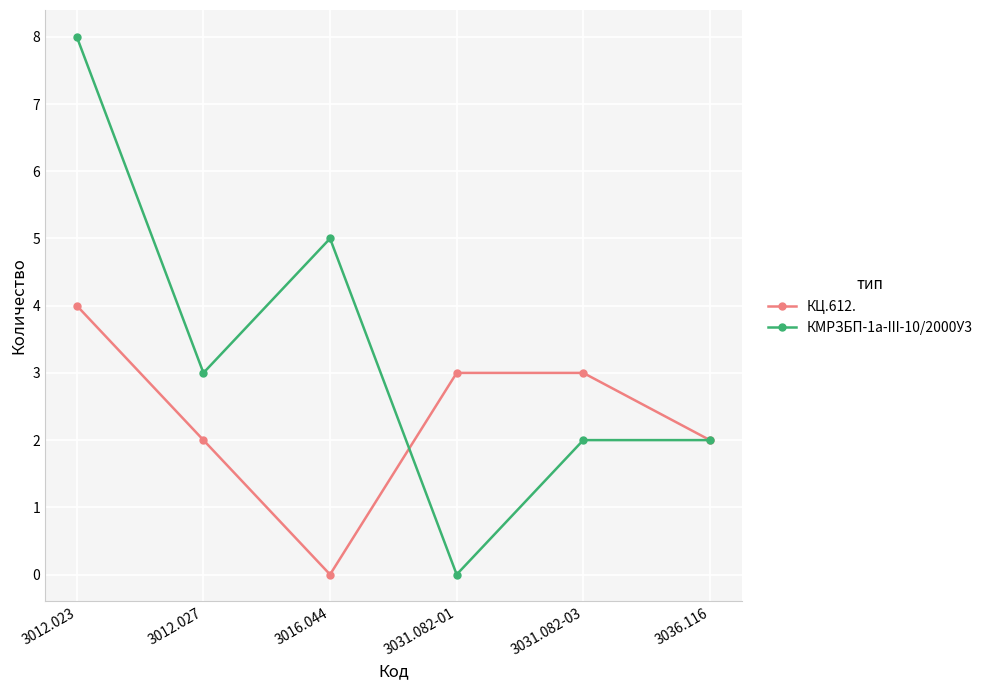

Rank the series at 3012.027 from highest to lowest value.

КМРЗБП-1а-III-10/2000У3, КЦ.612.